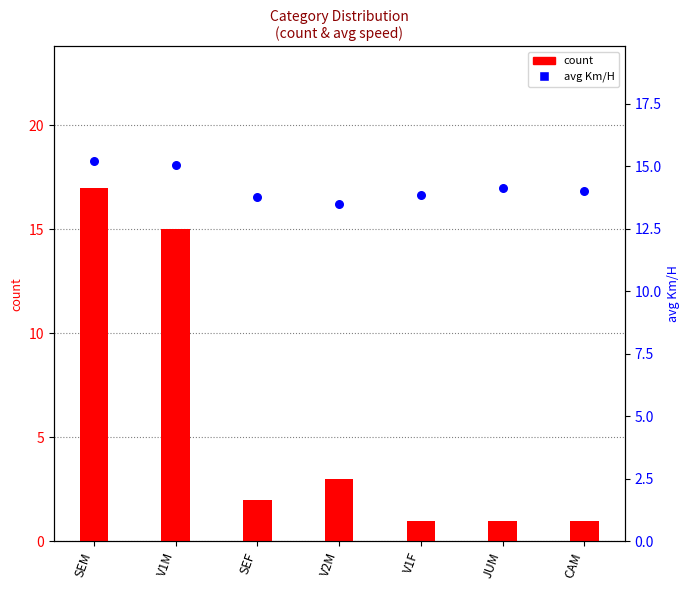

What are all the series names shown in the legend?

count, avg Km/H